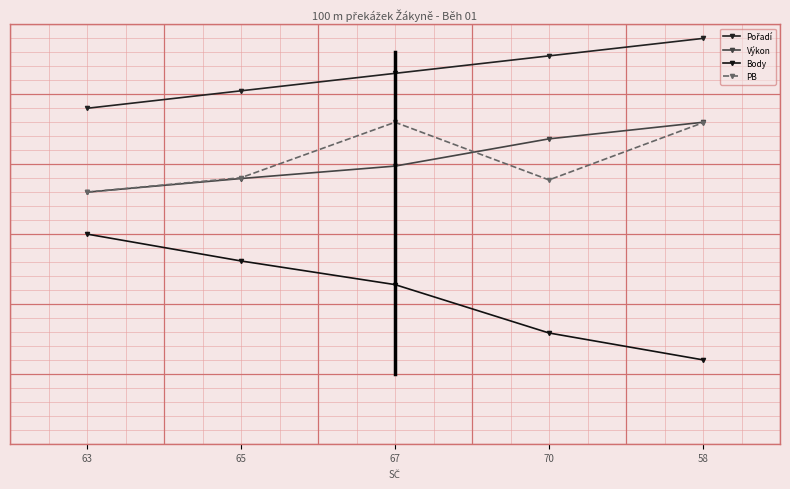

Is this an area chart (filled region under the line)?

No